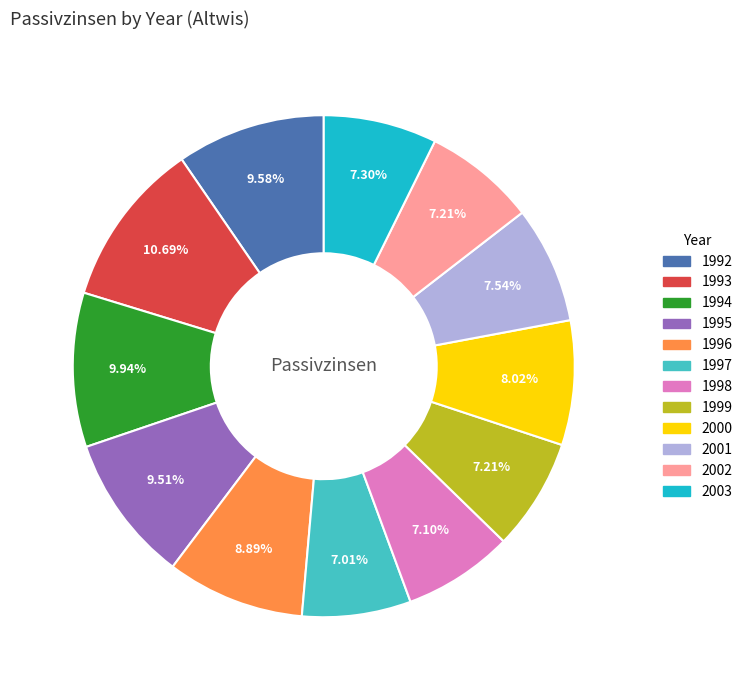

Does any single category account for the majority?

No